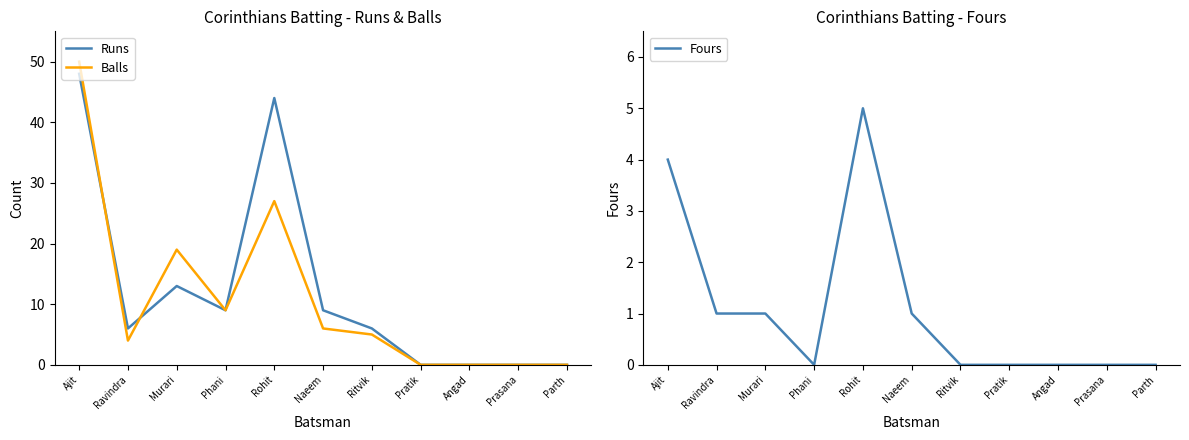

Reading right to left, list all the values displayed in this chart.

Runs: Parth=0	Prasana=0	Angad=0	Pratik=0	Ritvik=6	Naeem=9	Rohit=44	Phani=9	Murari=13	Ravindra=6	Ajit=48
Balls: Parth=0	Prasana=0	Angad=0	Pratik=0	Ritvik=5	Naeem=6	Rohit=27	Phani=9	Murari=19	Ravindra=4	Ajit=50
Fours: Parth=0	Prasana=0	Angad=0	Pratik=0	Ritvik=0	Naeem=1	Rohit=5	Phani=0	Murari=1	Ravindra=1	Ajit=4